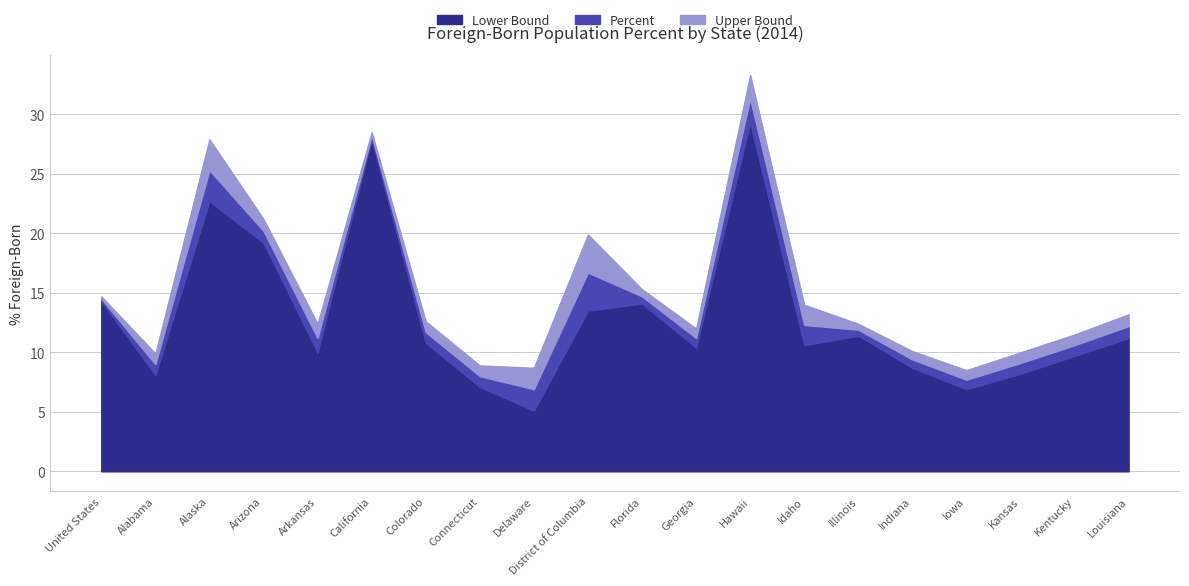

Which has a higher value, Iowa or Hawaii?

Hawaii